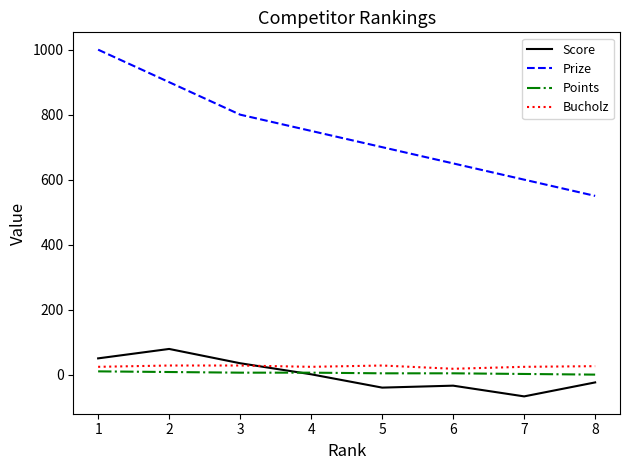

What is the average value of the Bucholz series?

25